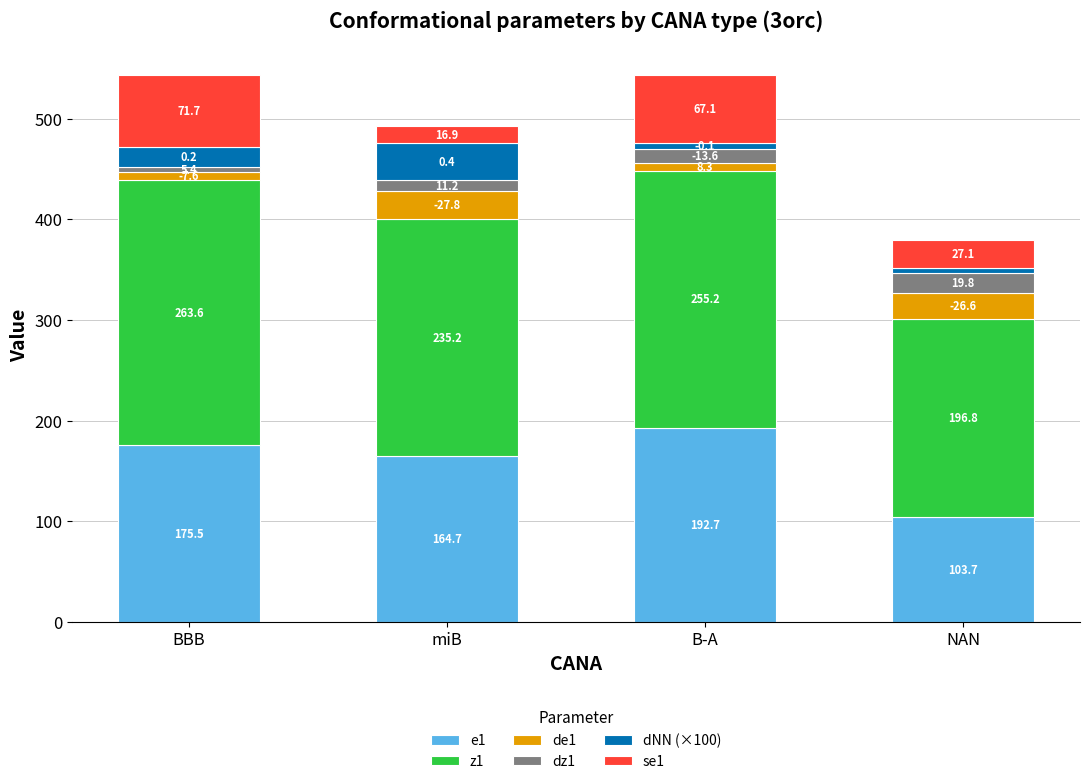

Count the number of categories in the chart.

4